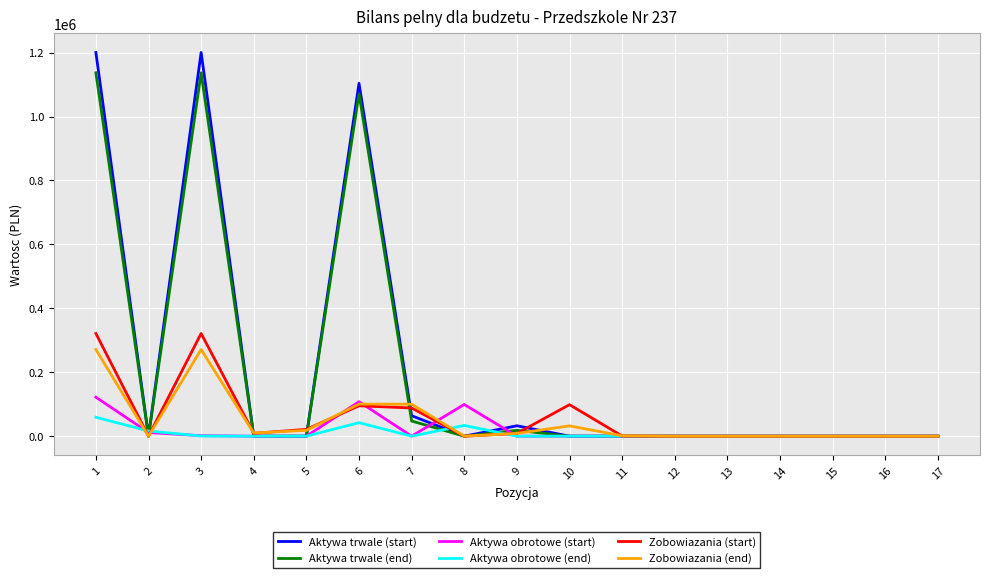

Count the number of categories in the chart.

17